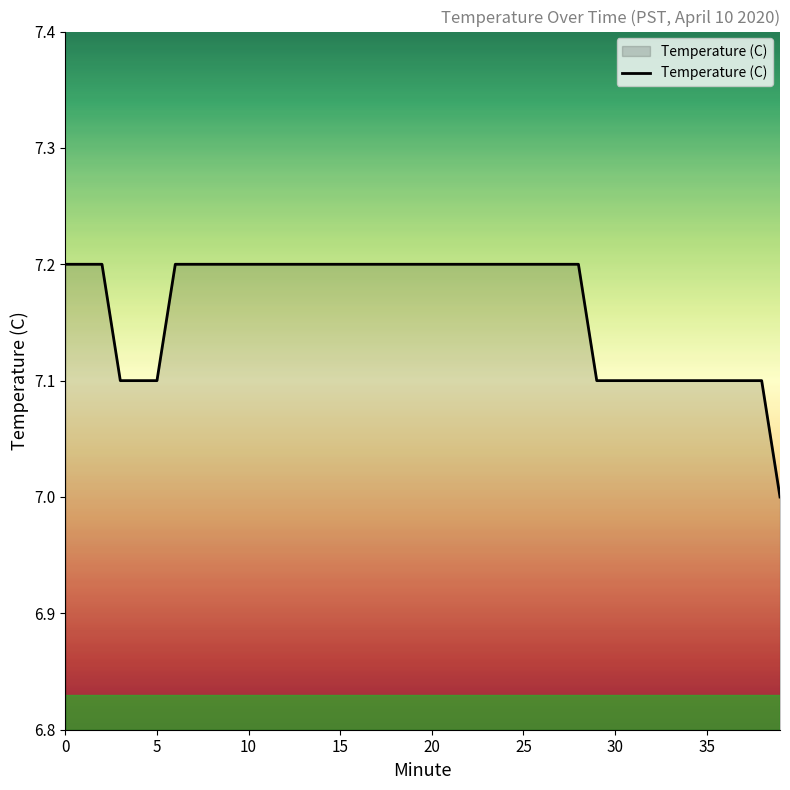

What is the difference between the maximum and minimum values?

0.2